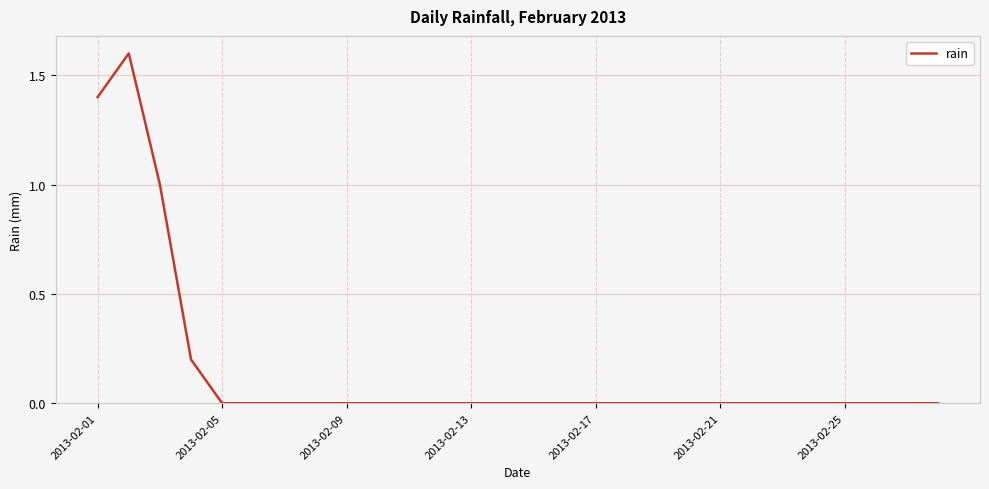

What is the greatest value displayed?

1.6